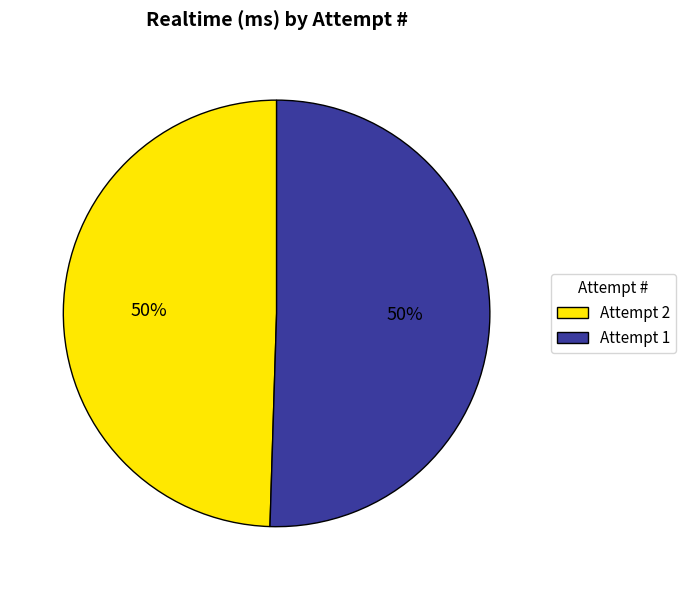

Do Attempt 2 and Attempt 1 together represent more than half of the pie?

Yes